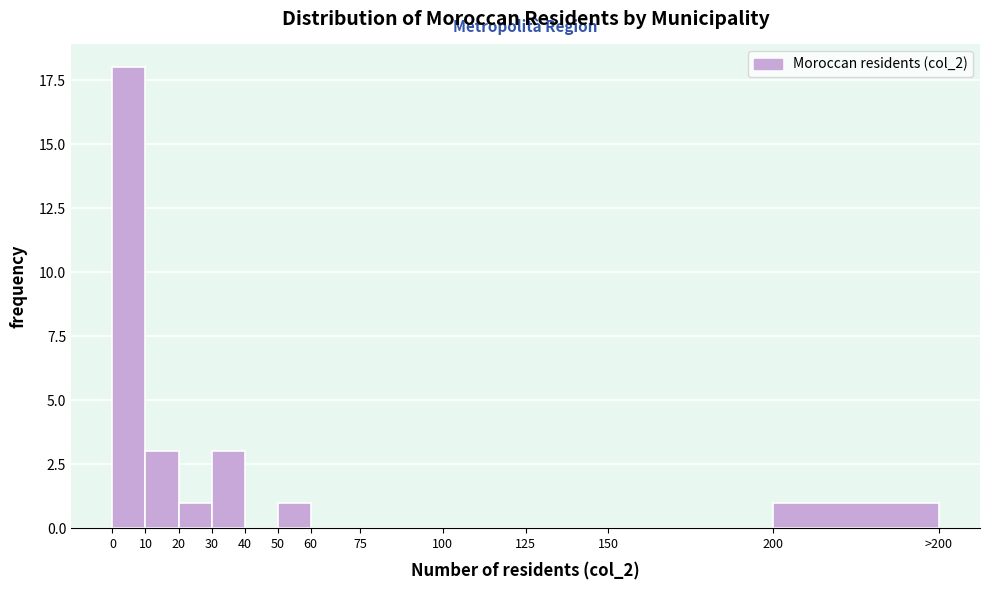

Reading right to left, extract all data points from this chart.

200=1	150=0	125=0	100=0	75=0	60=0	50=1	40=0	30=3	20=1	10=3	0=18